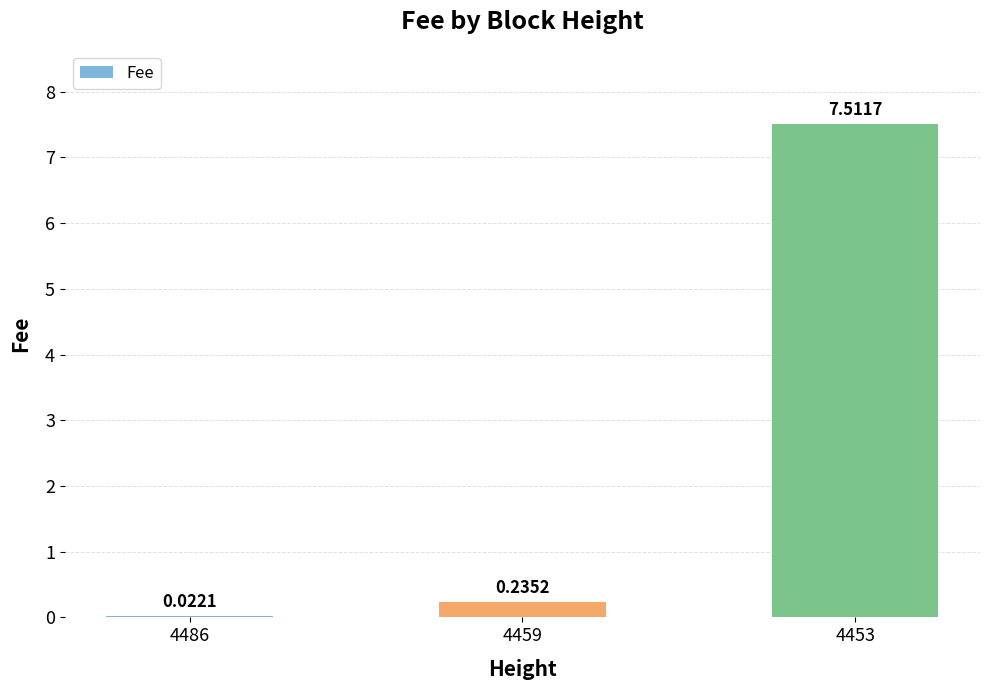

What is the change in value from 4486 to 4459?

+0.2